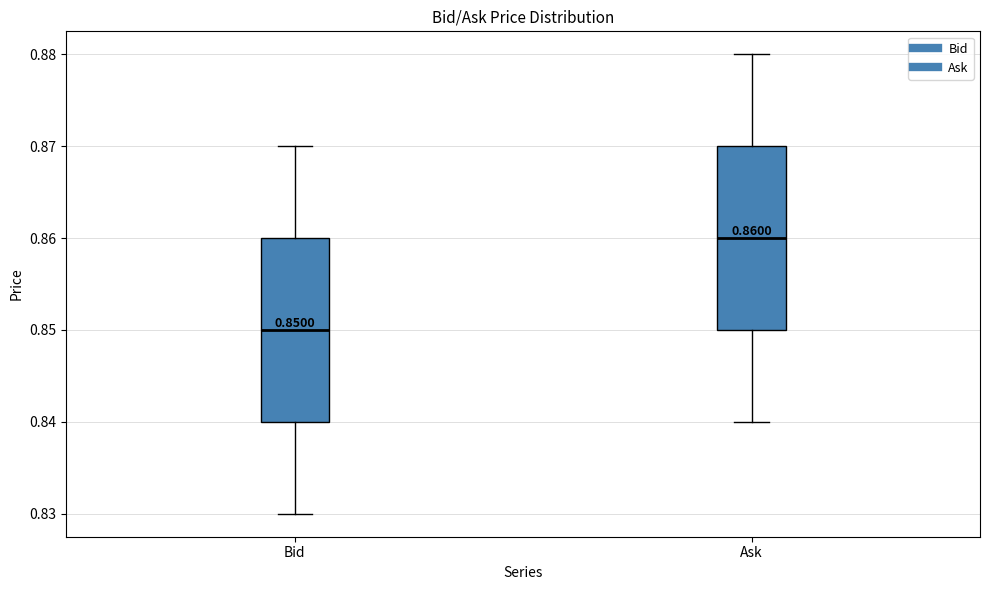

Which box has the lowest median line?

Bid